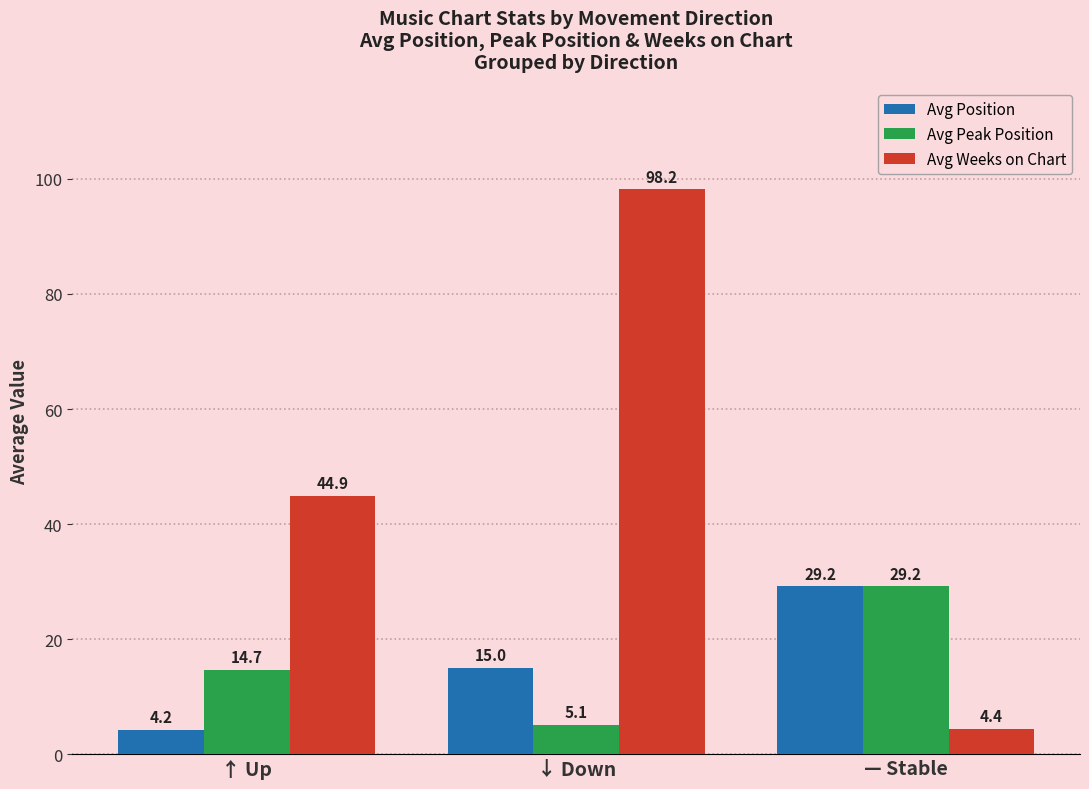

True or false: Avg Position has a value of 20.4 at — Stable.

False